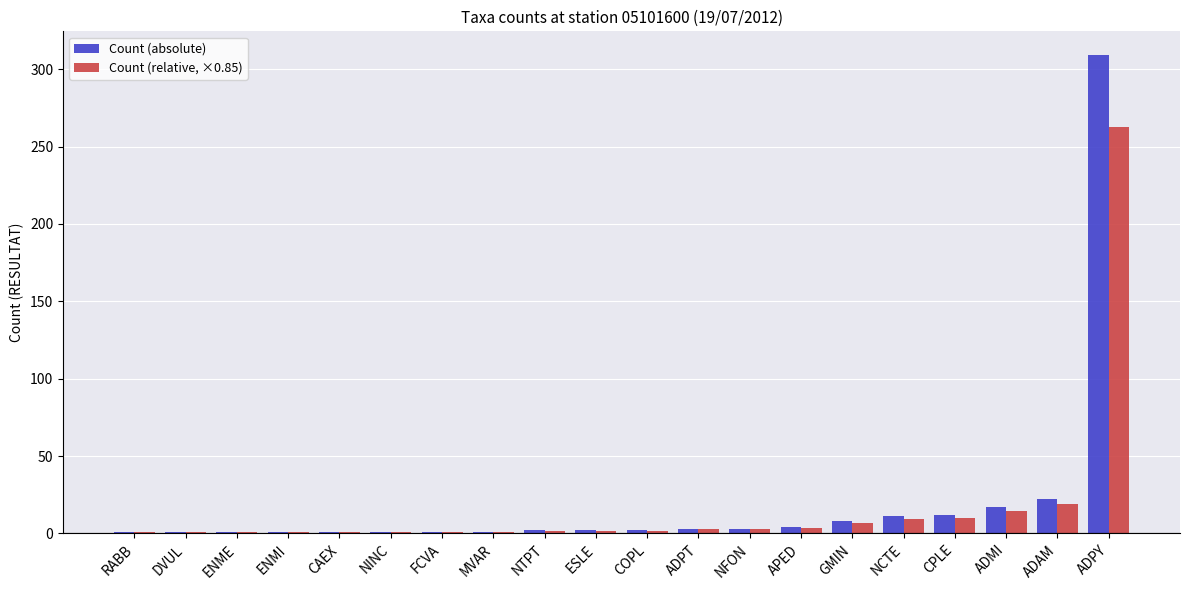

The Count (relative, ×0.85) series shows 9.3 at NCTE. True or false?

True